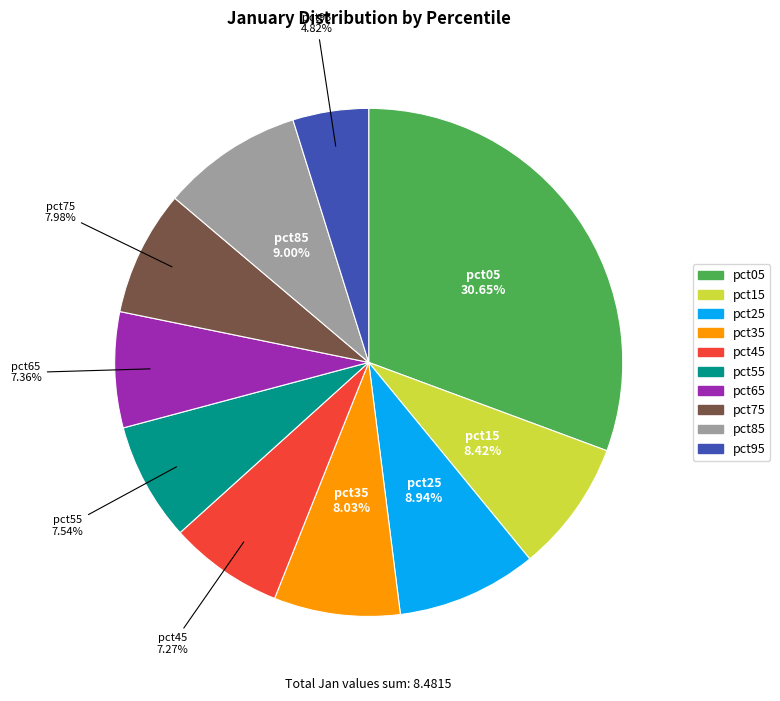

True or false: pct55 accounts for 8% of the total.

True